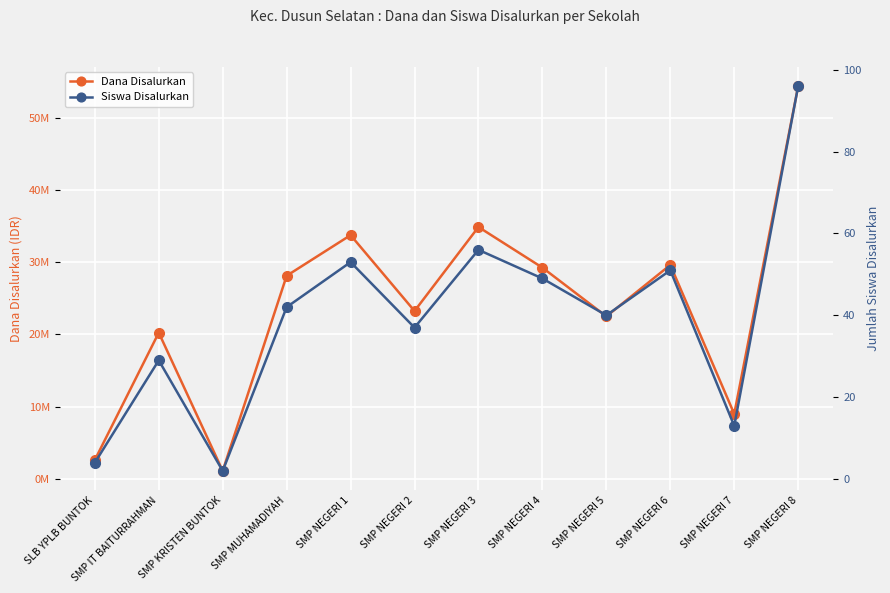

What is the spread (max minus min) of values at SMP KRISTEN BUNTOK?

1124998